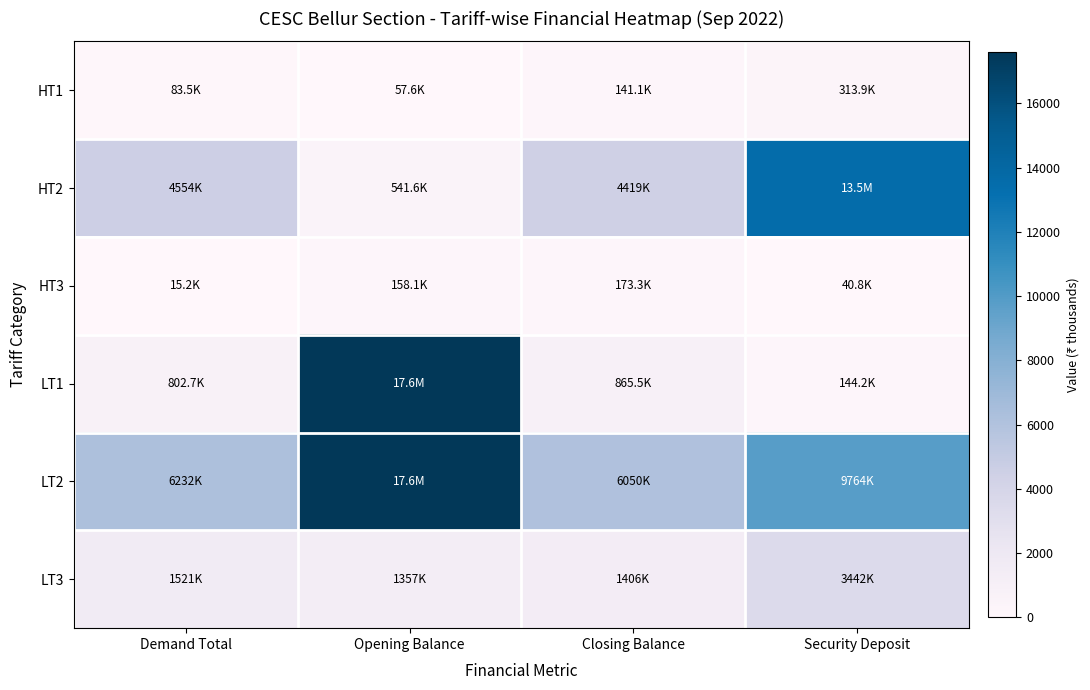

Reading left to right, transcribe all the data shown in this chart.

HT1: Demand Total=83.5	Opening Balance=57.6	Closing Balance=141.1	Security Deposit=313.9
HT2: Demand Total=4553.5	Opening Balance=541.6	Closing Balance=4419.0	Security Deposit=13479.3
HT3: Demand Total=15.2	Opening Balance=158.1	Closing Balance=173.3	Security Deposit=40.8
LT1: Demand Total=802.7	Opening Balance=17575.9	Closing Balance=865.5	Security Deposit=144.2
LT2: Demand Total=6232.2	Opening Balance=17596.9	Closing Balance=6050.1	Security Deposit=9763.8
LT3: Demand Total=1520.9	Opening Balance=1356.8	Closing Balance=1406.0	Security Deposit=3442.2